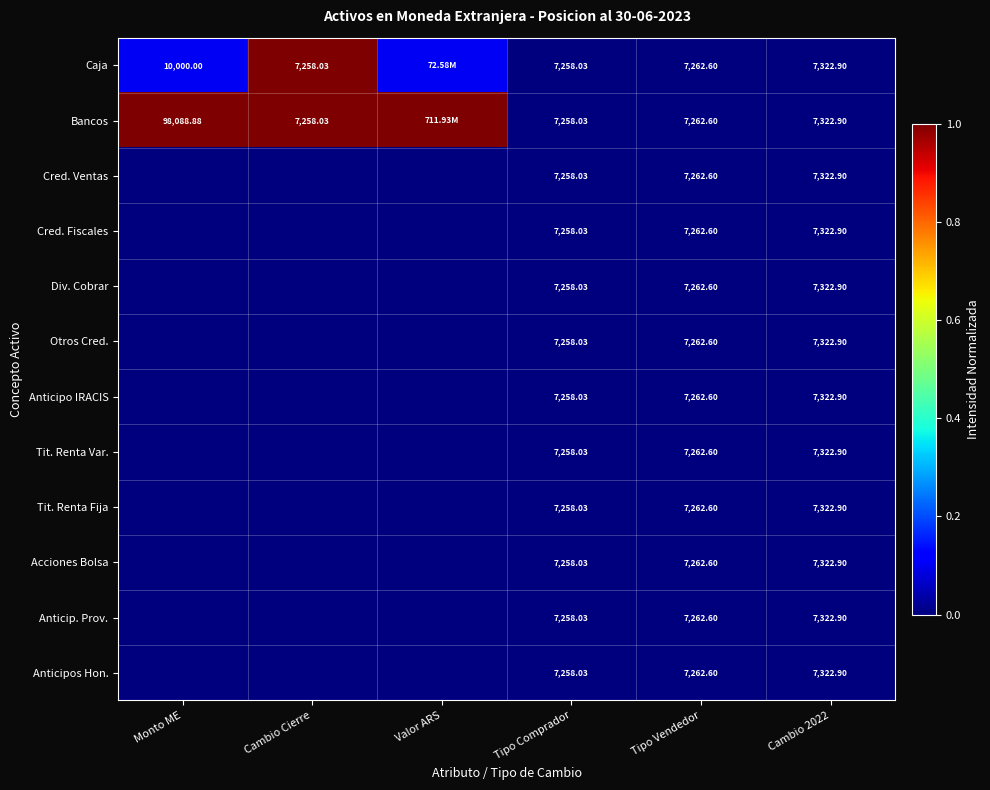

How many categories are shown in the chart?

6